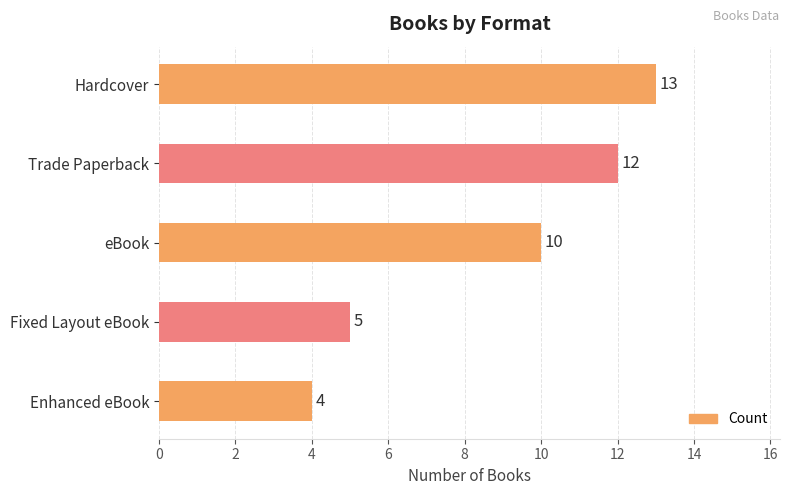

At which label is the value closest to 8?

eBook